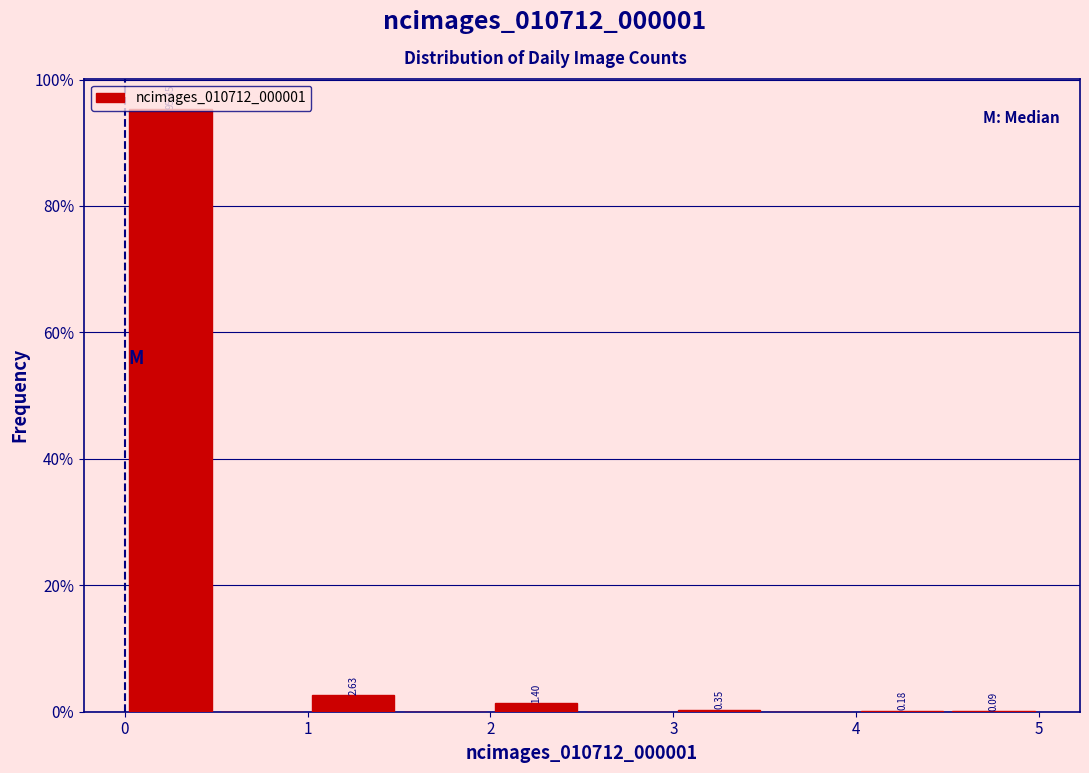

Which range on the x-axis has the tallest bar?

0.0 to 0.5